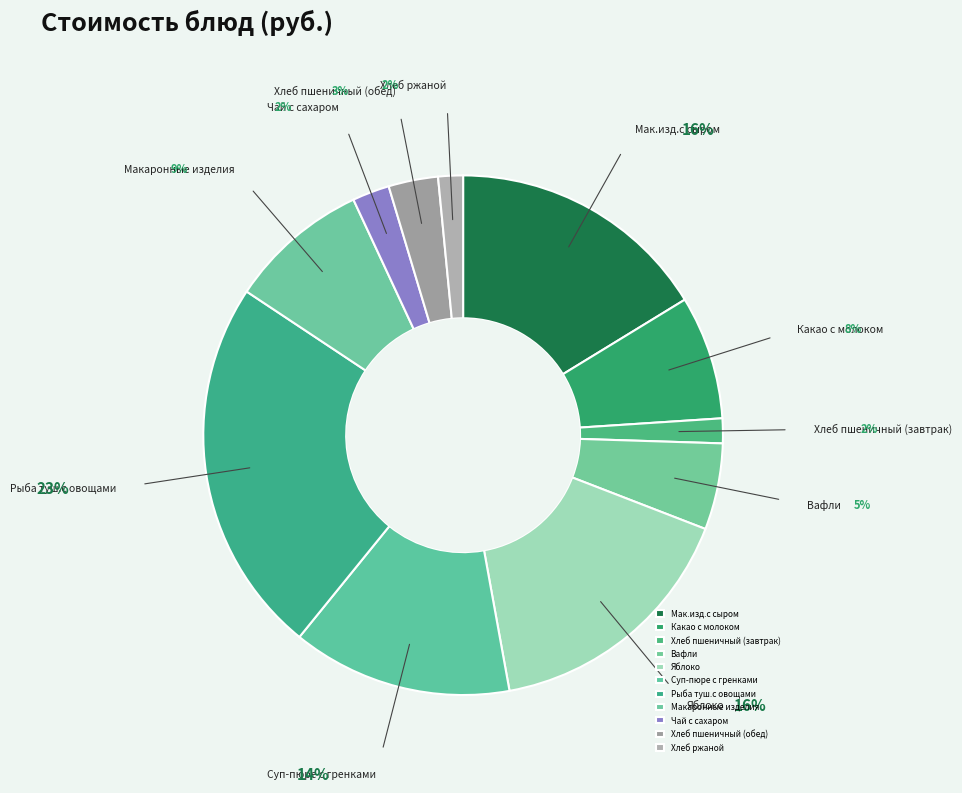

Combined, do Суп-пюре с гренками and Какао с молоком account for over 50%?

No